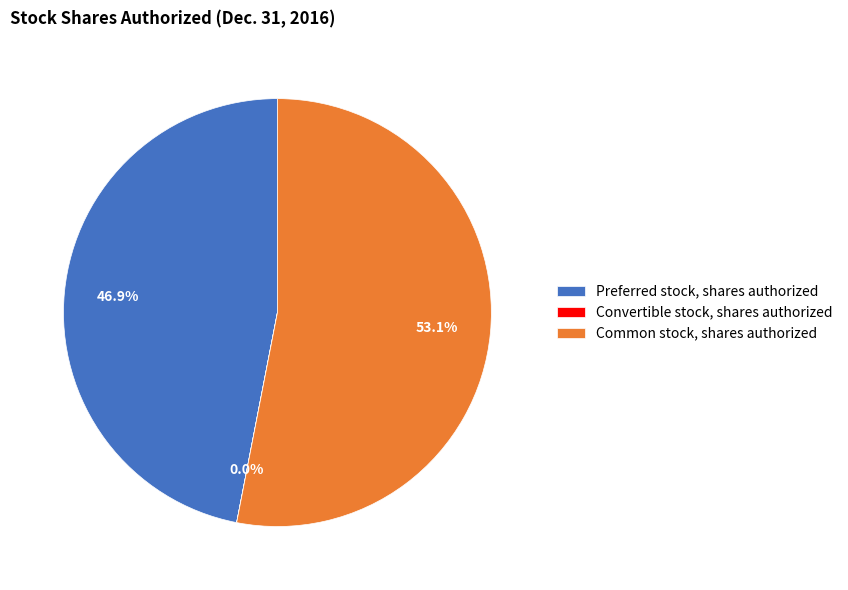

What is the largest slice in the pie chart?

Common stock, shares authorized